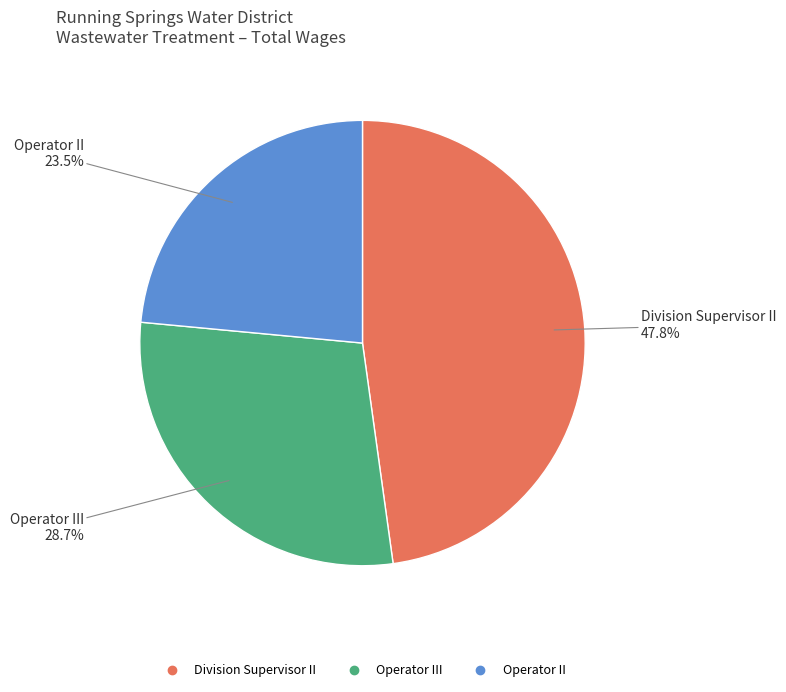

Does any single category account for the majority?

No